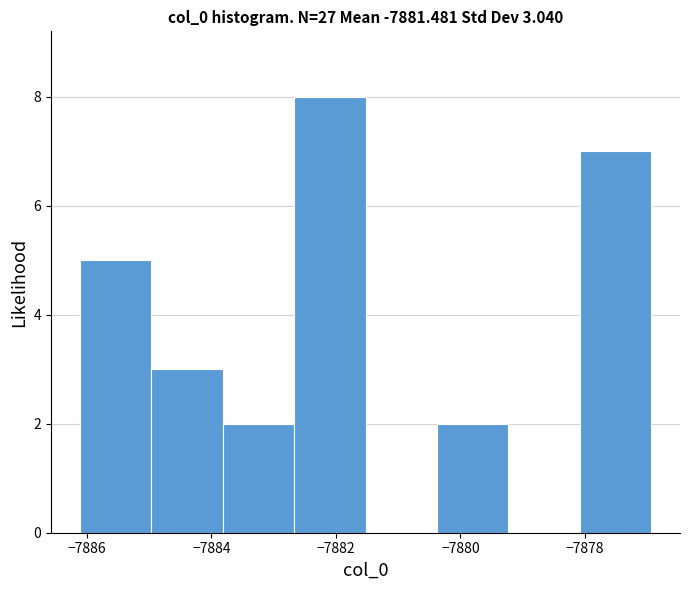

Which range on the x-axis has the tallest bar?

-7882.6 to -7881.6